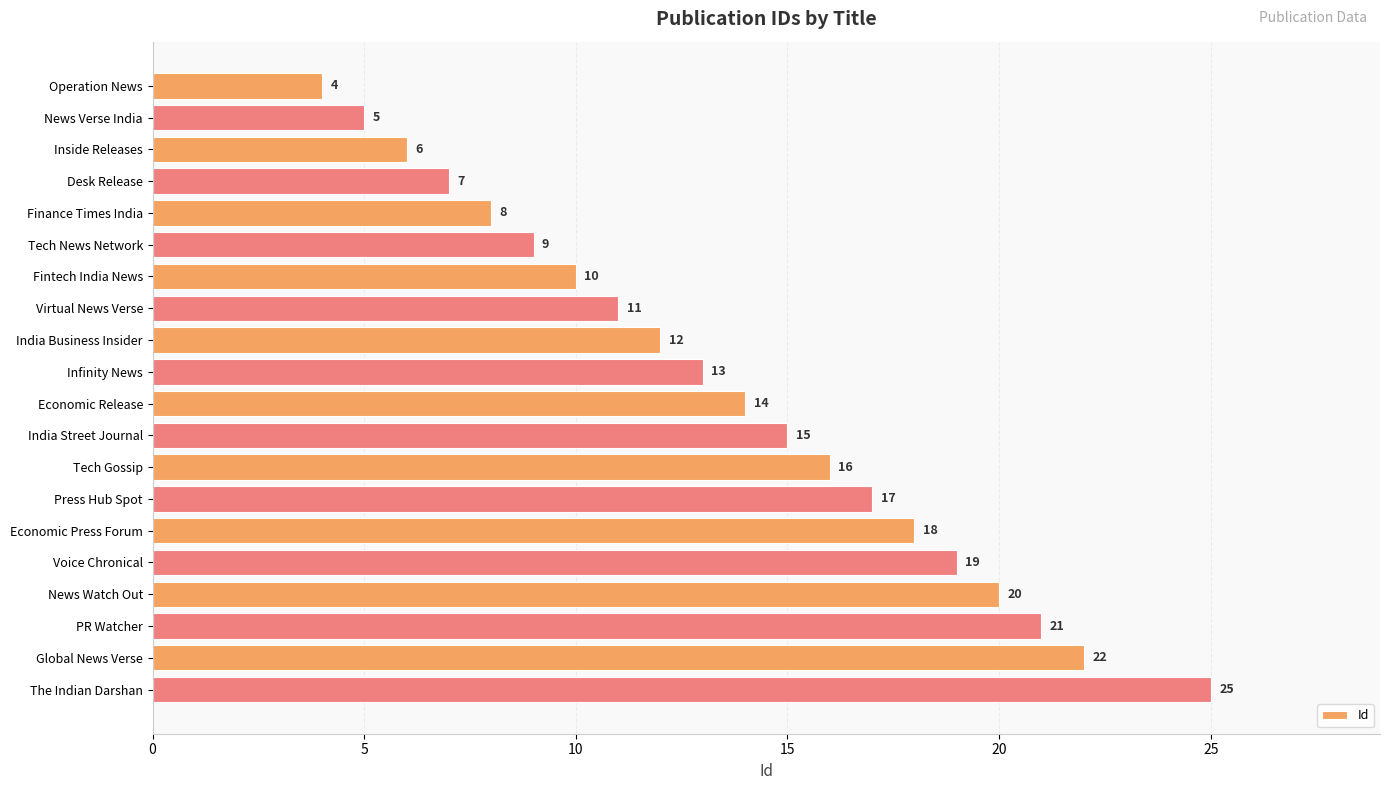

What is the ratio of the value at Tech Gossip to the value at Global News Verse?

0.7